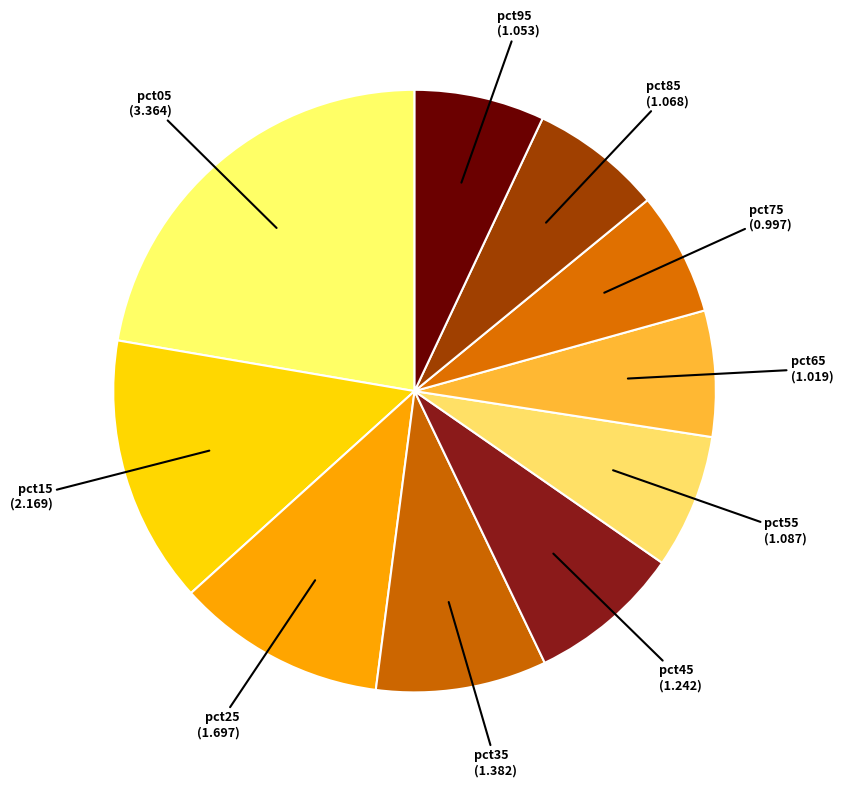

Which slice is the largest?

pct05